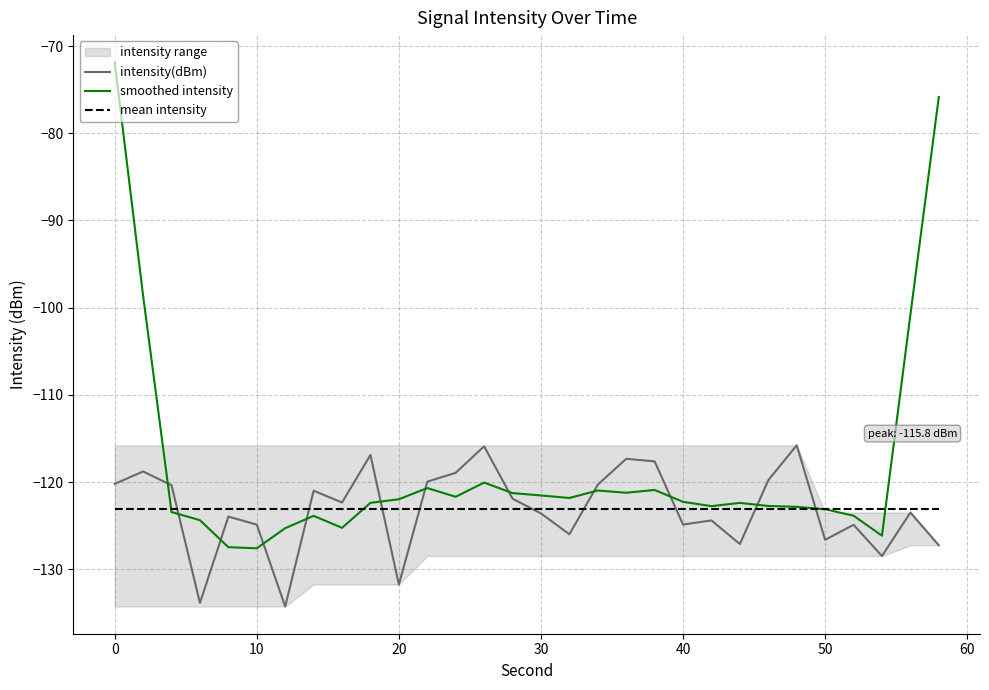

Count the number of categories in the chart.

30